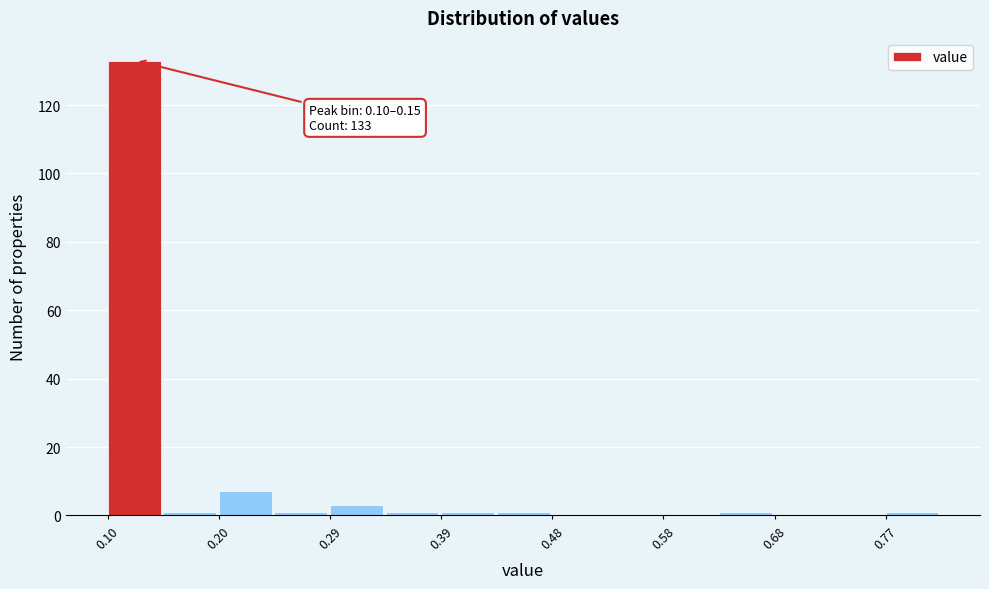

Over which range of the x-axis is the bar tallest?

0.100 to 0.148